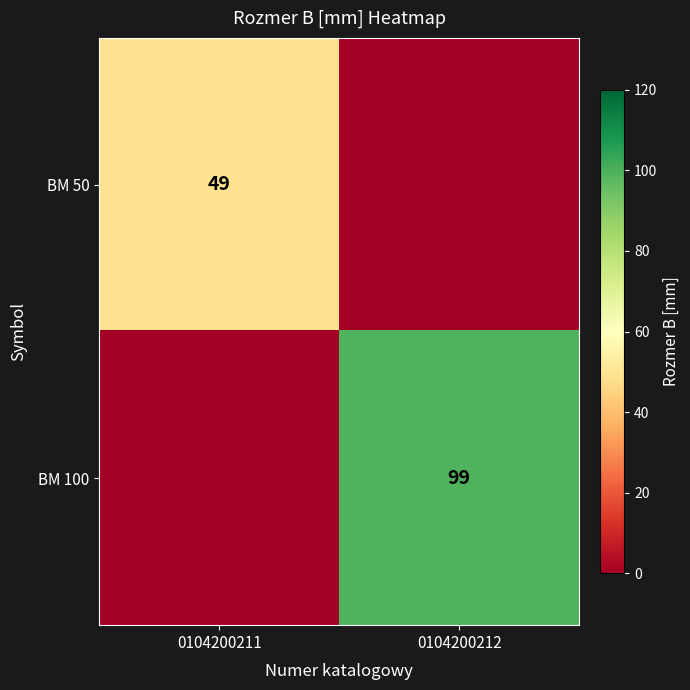

True or false: BM 50 has a value of 88 at 0104200211.

False